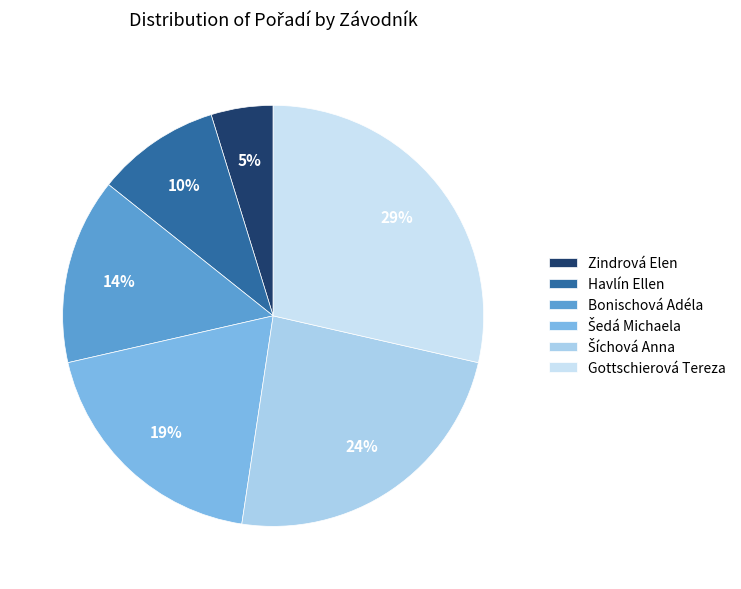

Does any single category account for the majority?

No